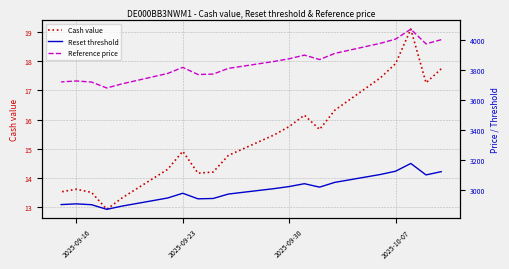

True or false: Reference price and Cash value cross at least once.

False